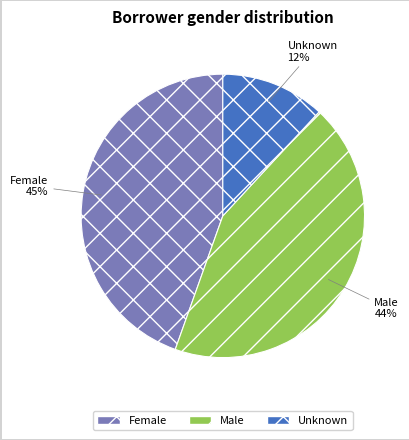

To the nearest percent, what is the difference between the largest and smallest slice percentages?

33%